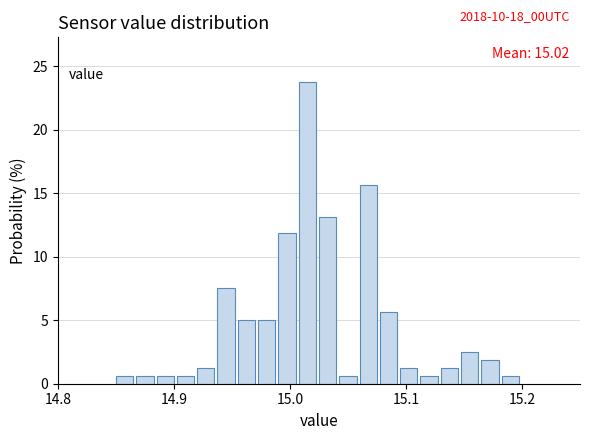

Around what value on the x-axis is the tallest bar? Give the approximate position of its centre, as read against the axis.

15.01